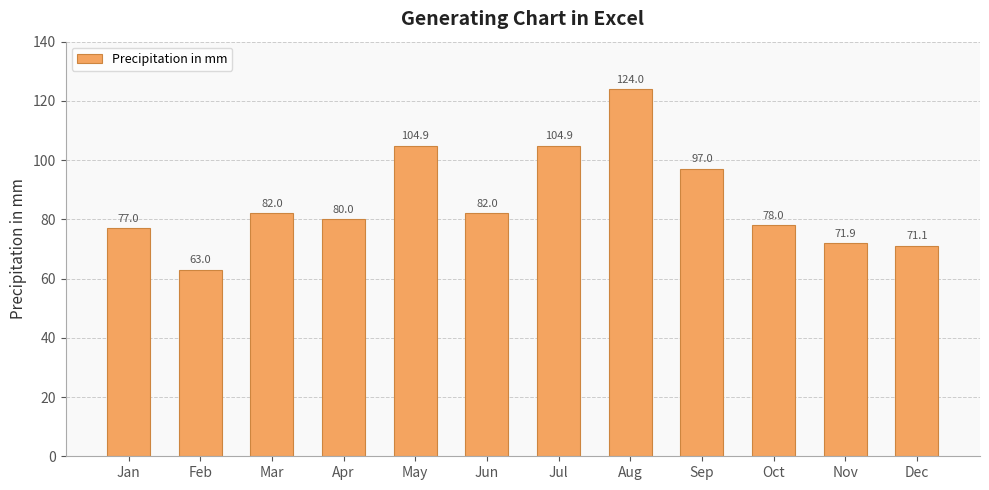

At which label is the value closest to 93?

Sep